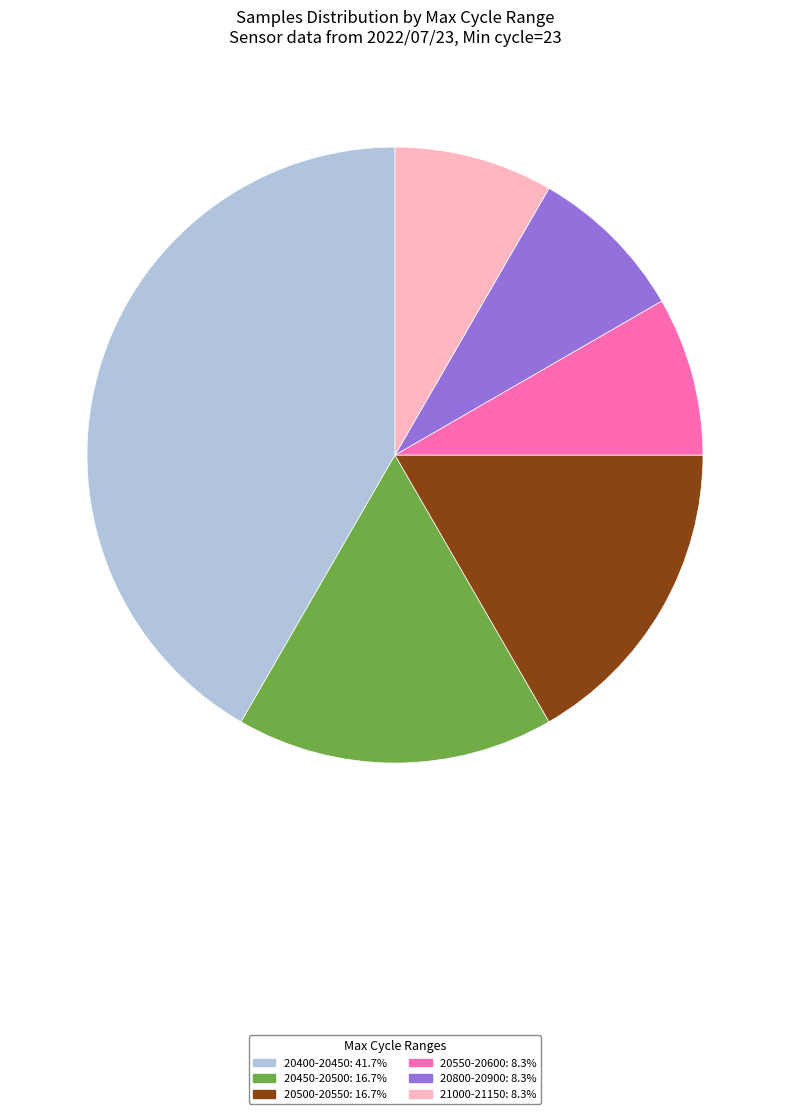

Is the sum of 20800-20900: 8.3% and 20450-20500: 16.7% greater than half?

No